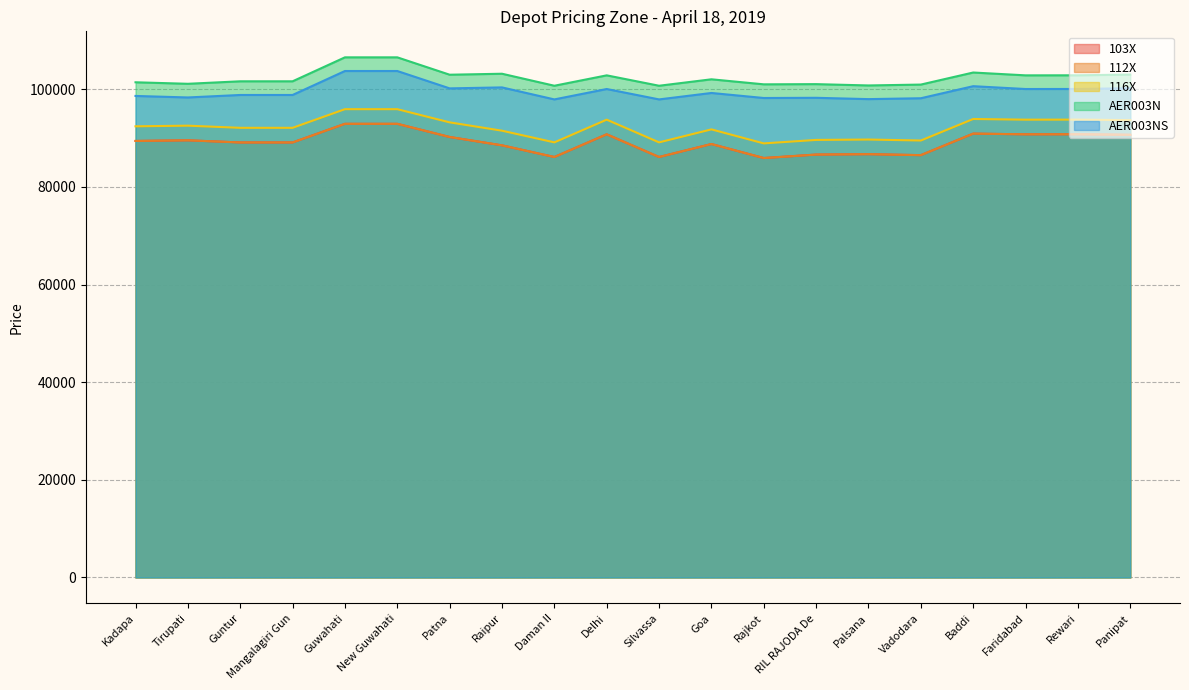

In AER003N, how many points are higher than both neighbors (excluding endpoints)?

5